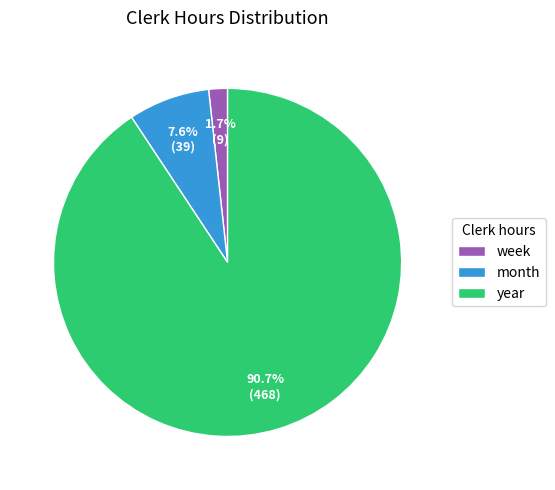

To the nearest percent, what portion does week represent?

2%